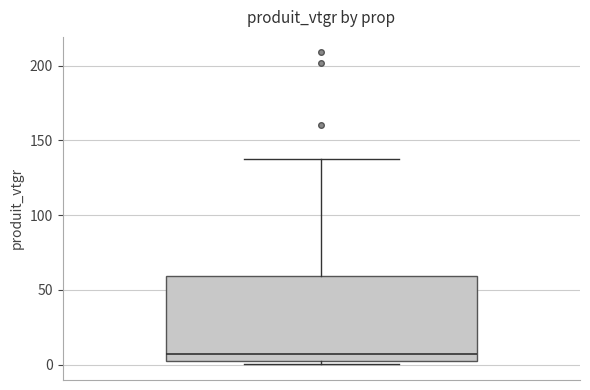

Transcribe this box plot: give where the median line is, the range the box spans, and where the two whiskers end, as read against the y-axis. The values are not printed on the chart, so give them approximately, as read against the axis.

median 5, box 0 to 60, whiskers 0 (just below the box's lower edge) to 140